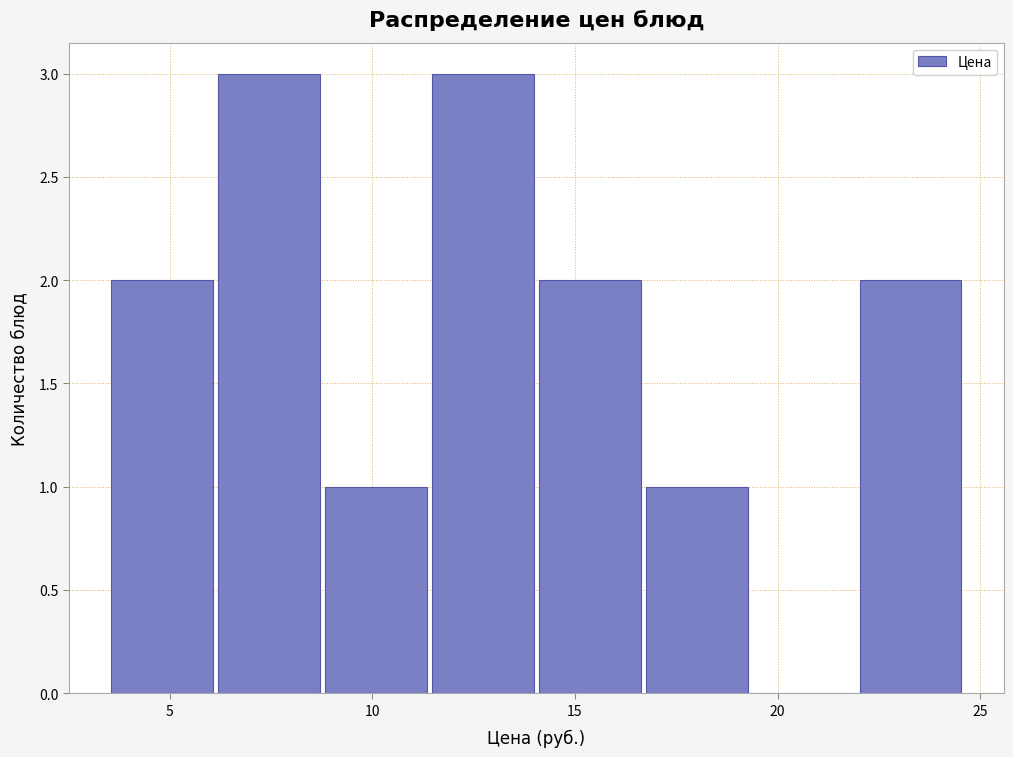

Reading left to right, transcribe this chart: for each bar, give the range it covers on the x-axis and its height. Neither the bar edges nor the heights are printed on the chart, so give them approximately, as read against the axes.

3.5 to 6.0: 2
6.0 to 9.0: 3
9.0 to 11.5: 1
11.5 to 14.0: 3
14.0 to 16.5: 2
16.5 to 19.5: 1
19.5 to 22.0: 0
22.0 to 24.5: 2